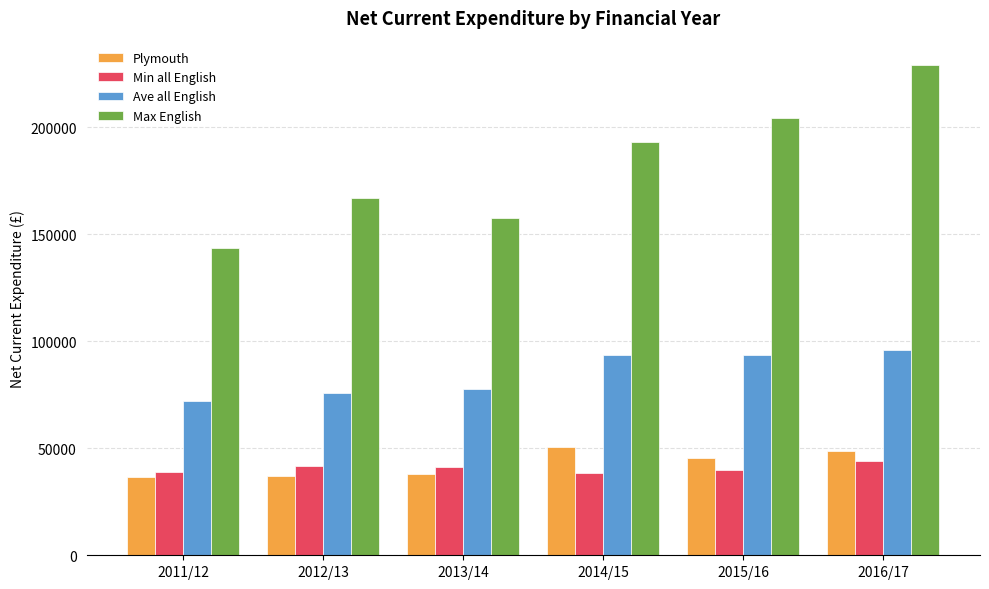

The value of Max English at 2016/17 is 229122. True or false?

True